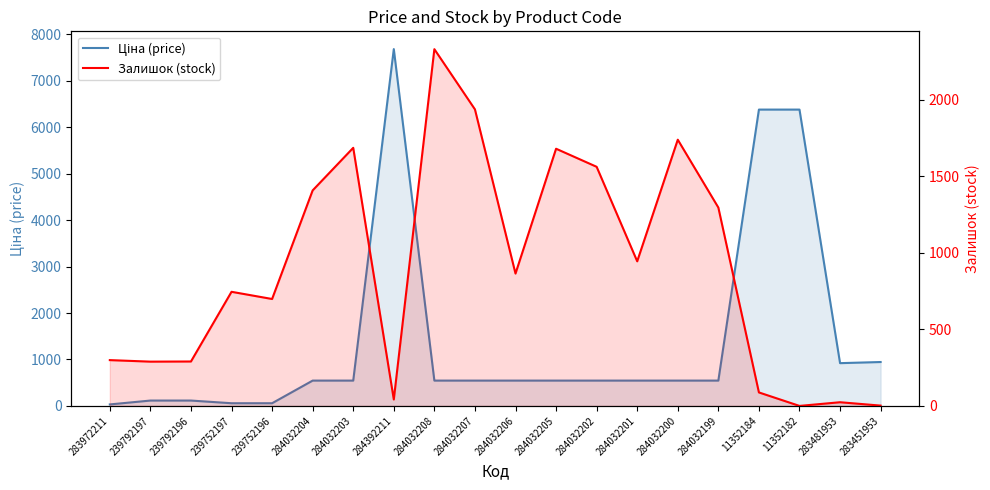

What is the label of the 11th point from the left?

284032206